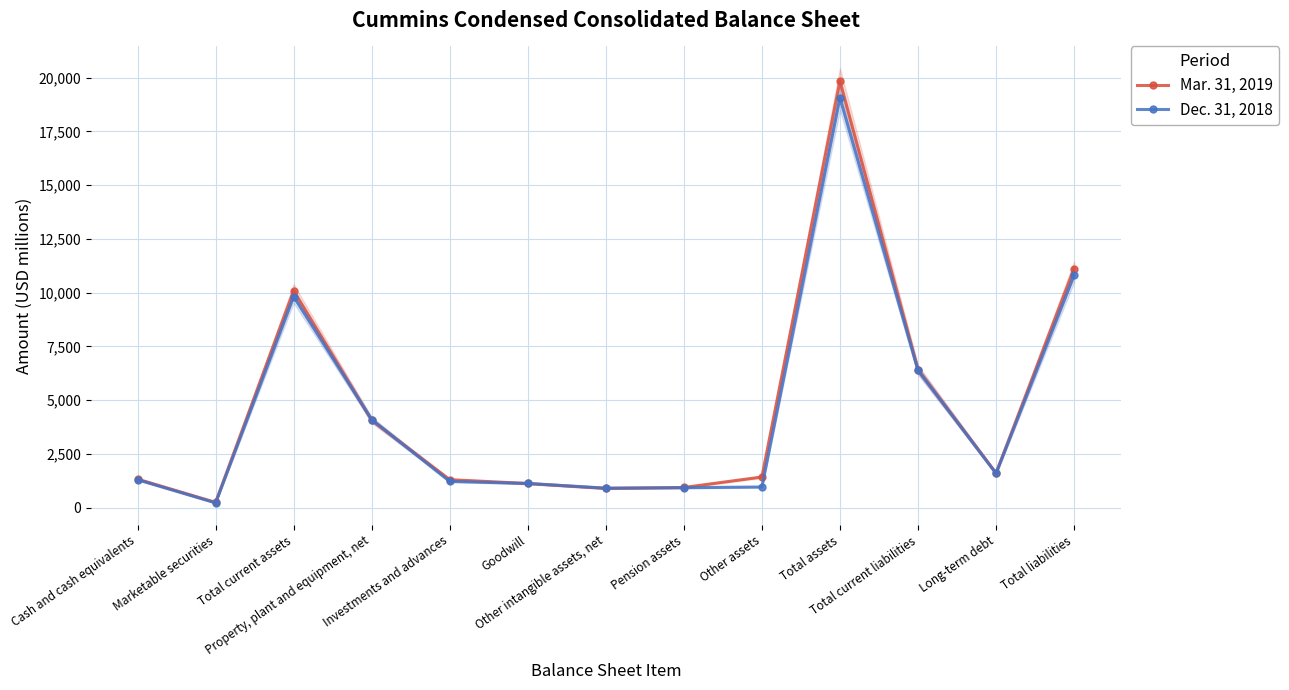

In Dec. 31, 2018, how many points are lower than both neighbors (excluding endpoints)?

3